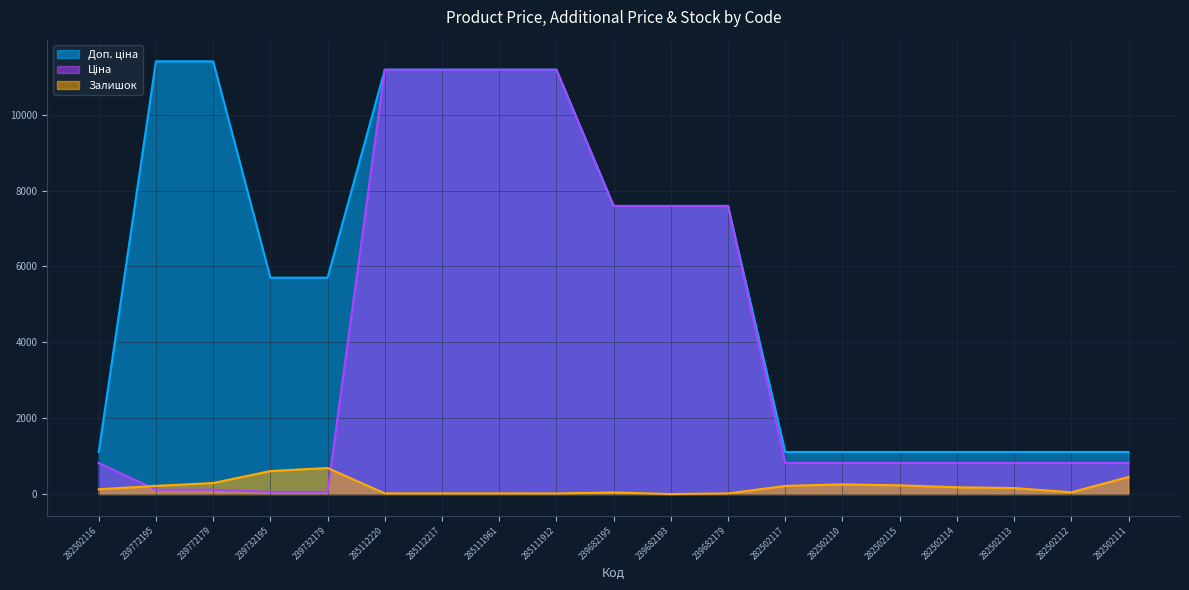

True or false: Доп. ціна and Ціна intersect in this chart.

False